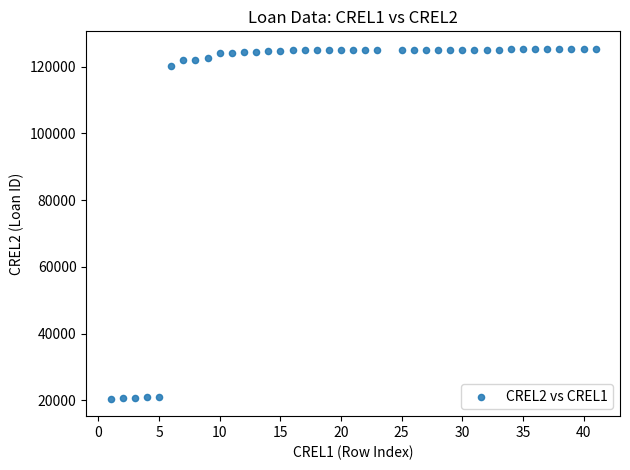

What is the range of Y values (max minus min)?

104841